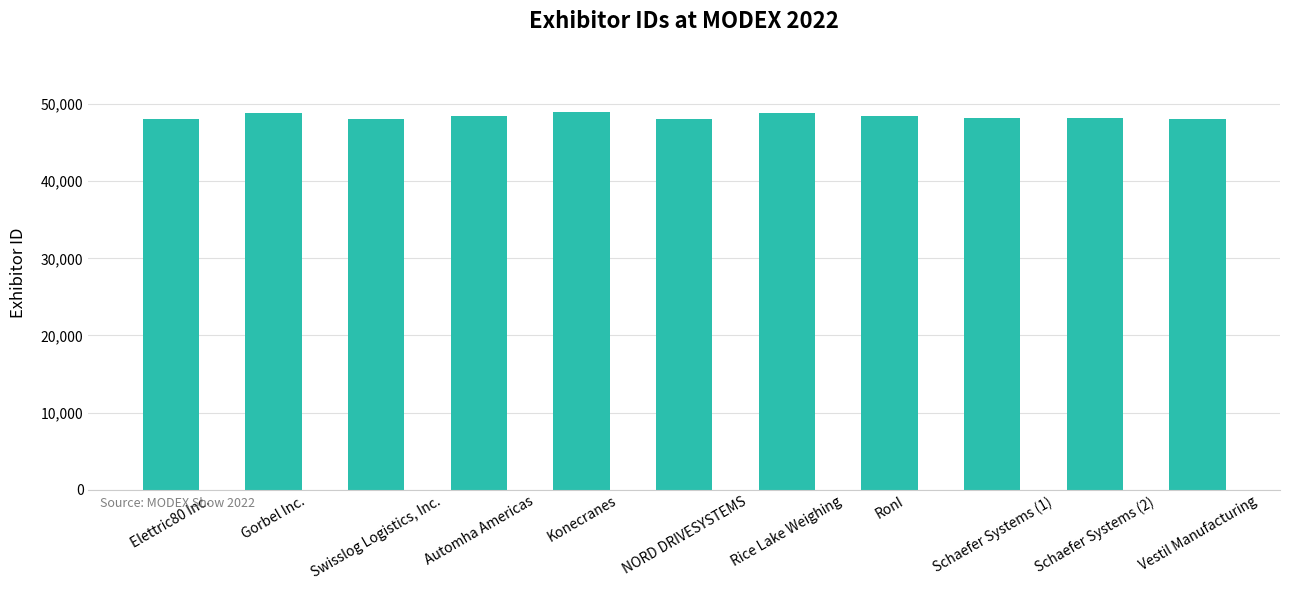

What is the minimum value shown in the chart?

48075